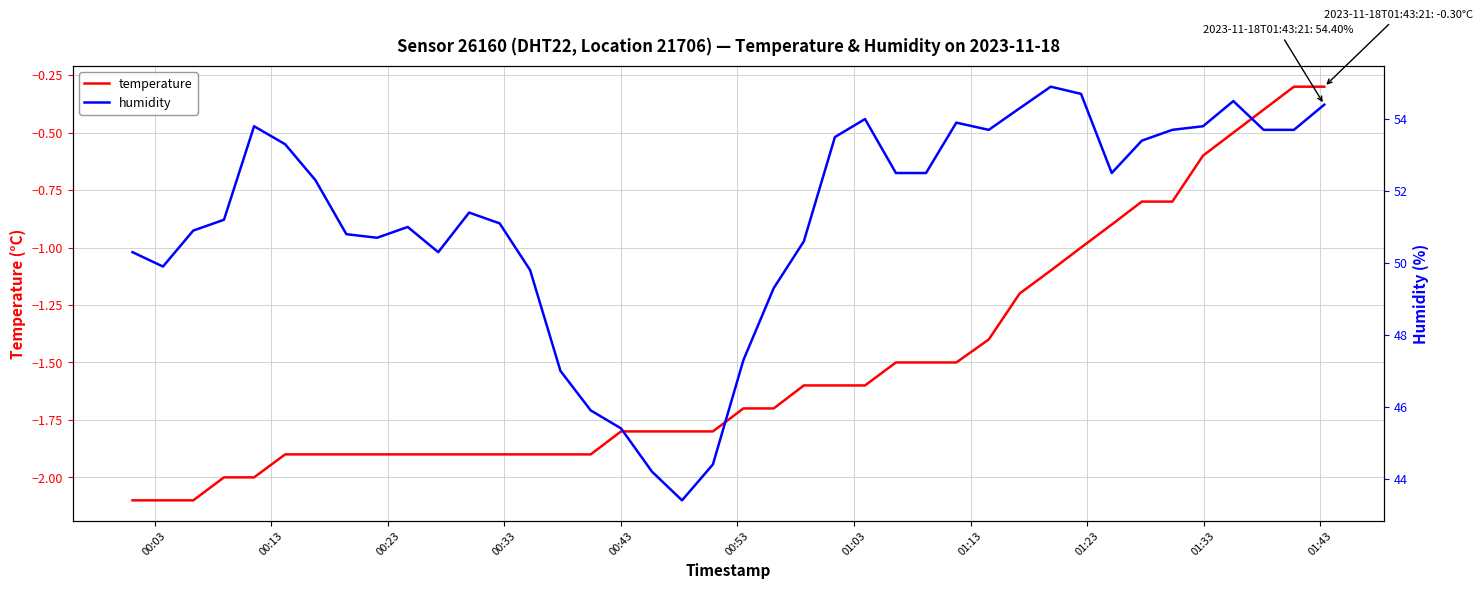

What is the value of the temperature point at the 20th from the left?

-1.8